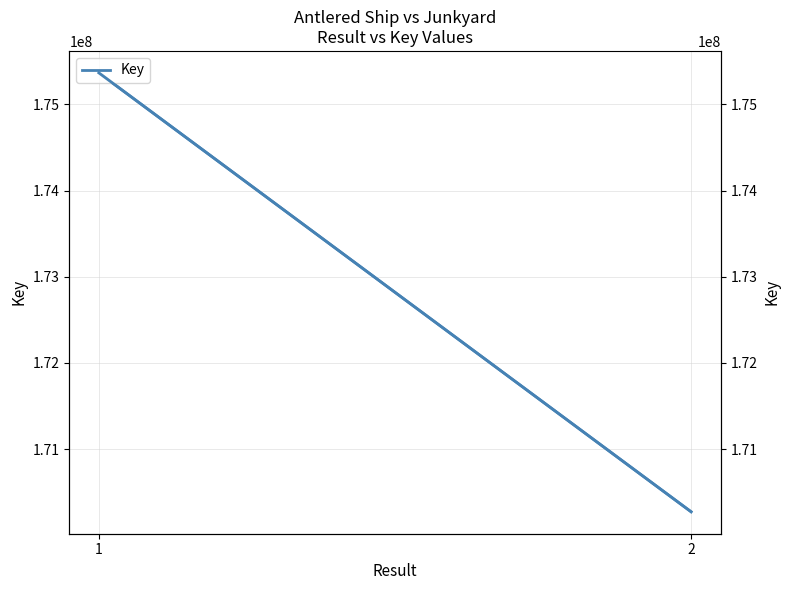

Which category has the highest value across all series?

1